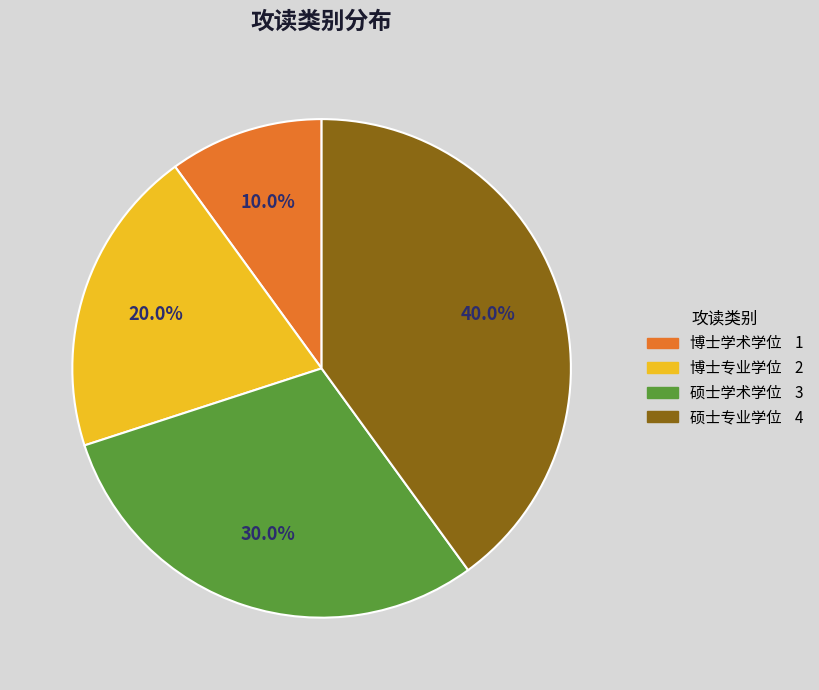

How many segments does this pie chart have?

4